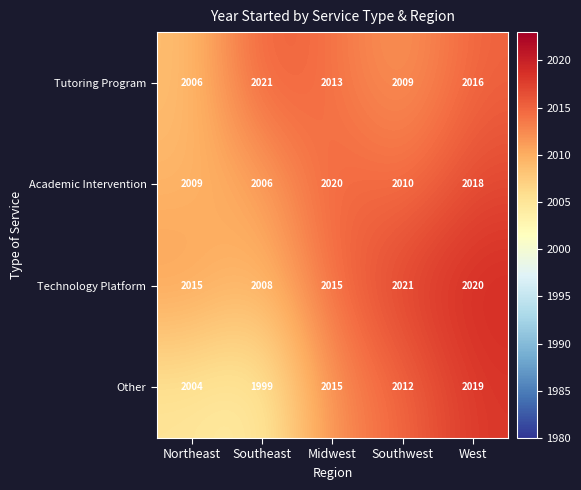

Where does the Other series first go above 2012?

Midwest